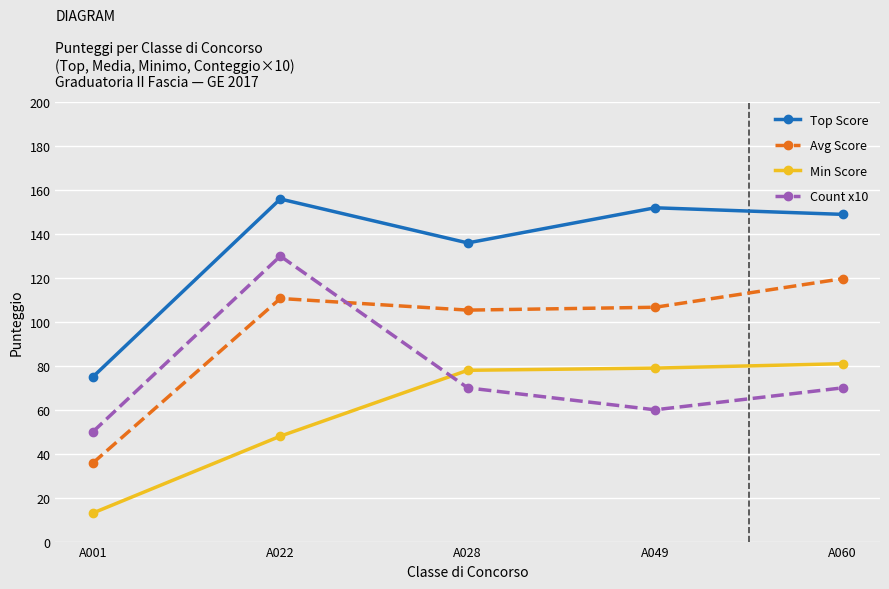

Where is the first local maximum for Count x10?

A022